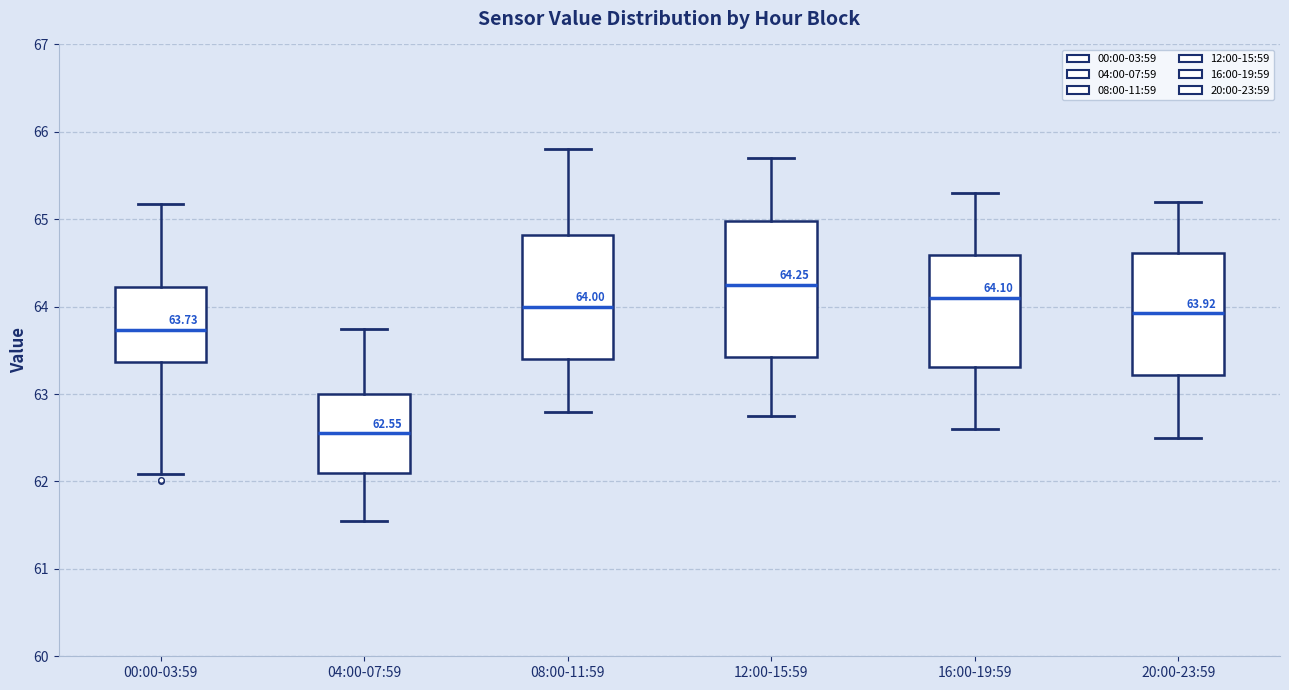

Comparing the boxes themselves (not the whiskers), which one is the tallest?

12:00-15:59